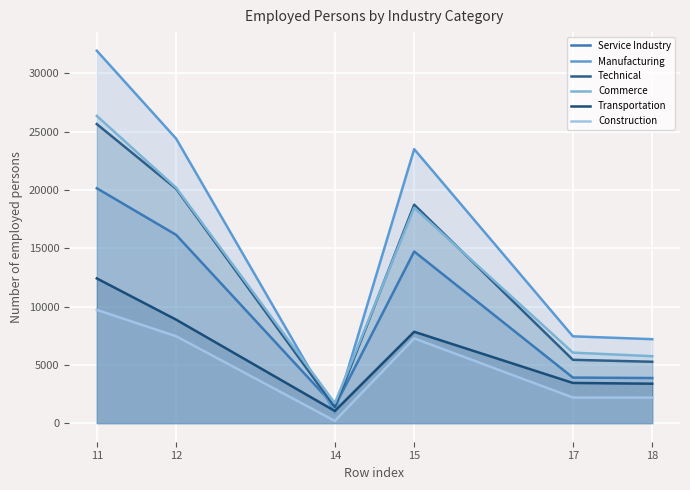

How many intersections are there between Technical and Commerce?

2